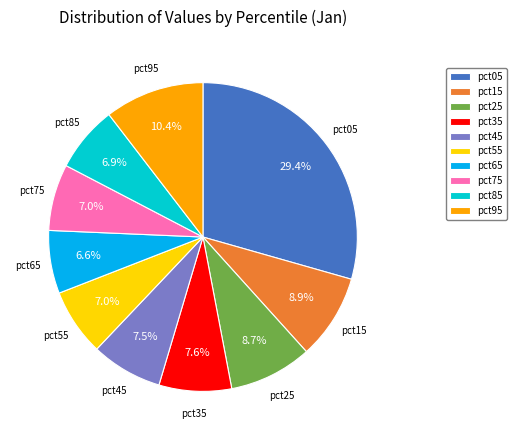

Is pct65 the majority of the pie?

No